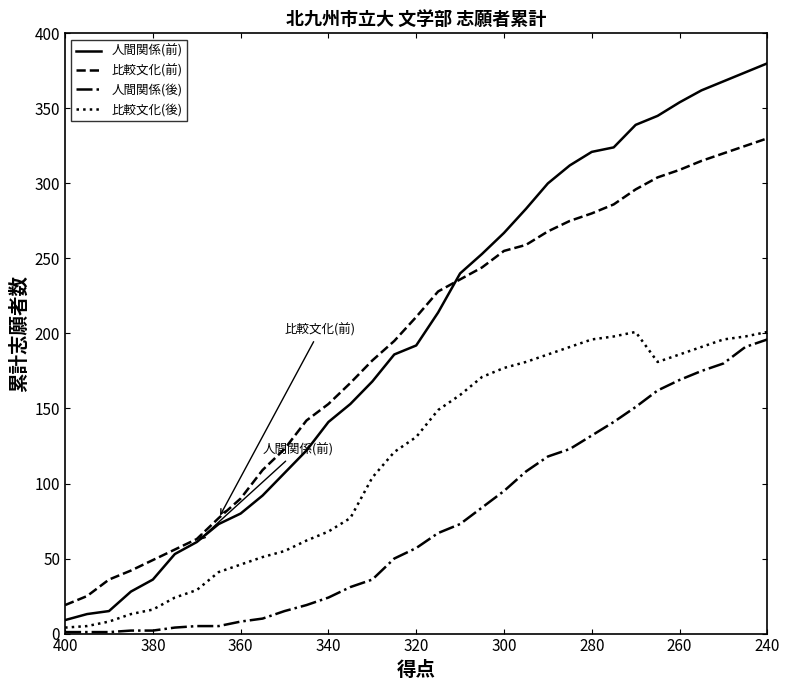

True or false: 人間関係(後) has a value of 169 at 260.

True